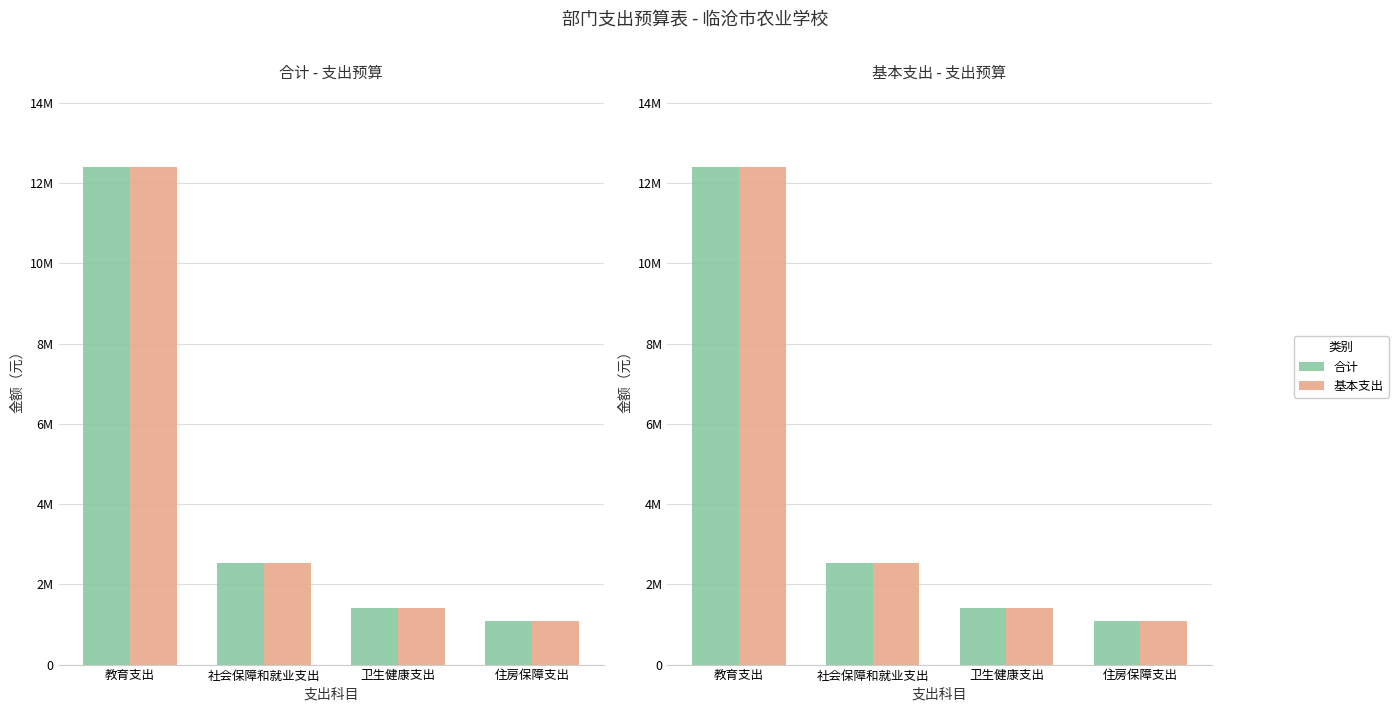

What is the maximum value shown in the chart?

12411263.7